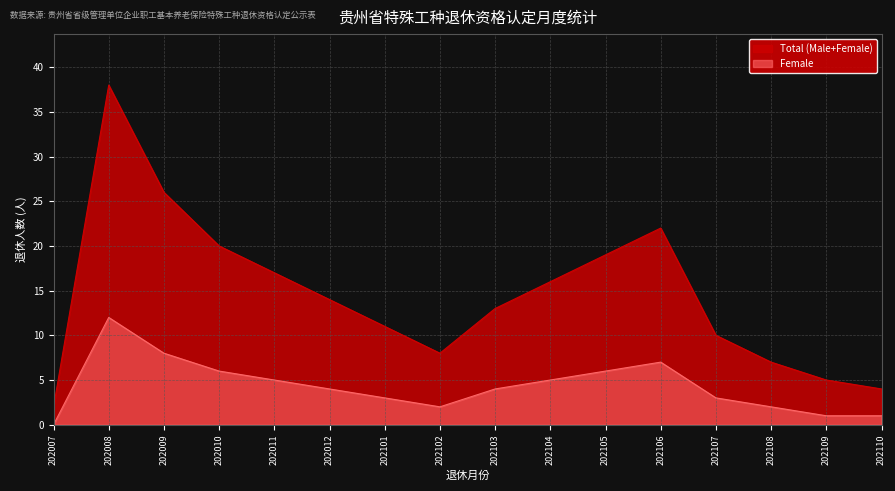

Which series has the widest spread of values?

Total (Male+Female)